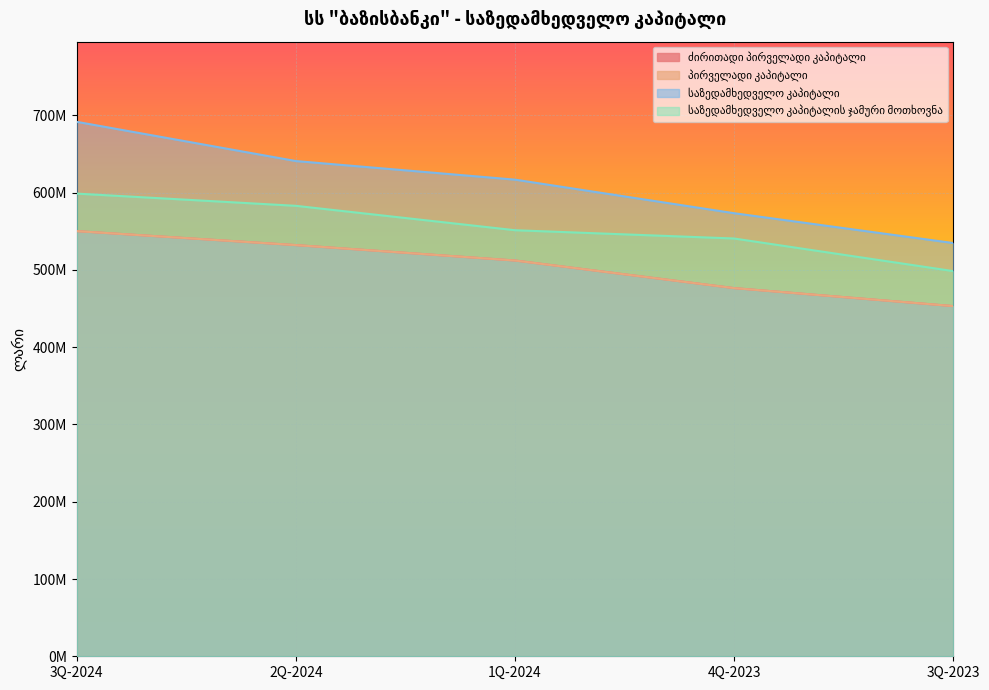

Where is საზედამხედველო კაპიტალის ჯამური მოთხოვნა nearest to the value 548580480?

1Q-2024